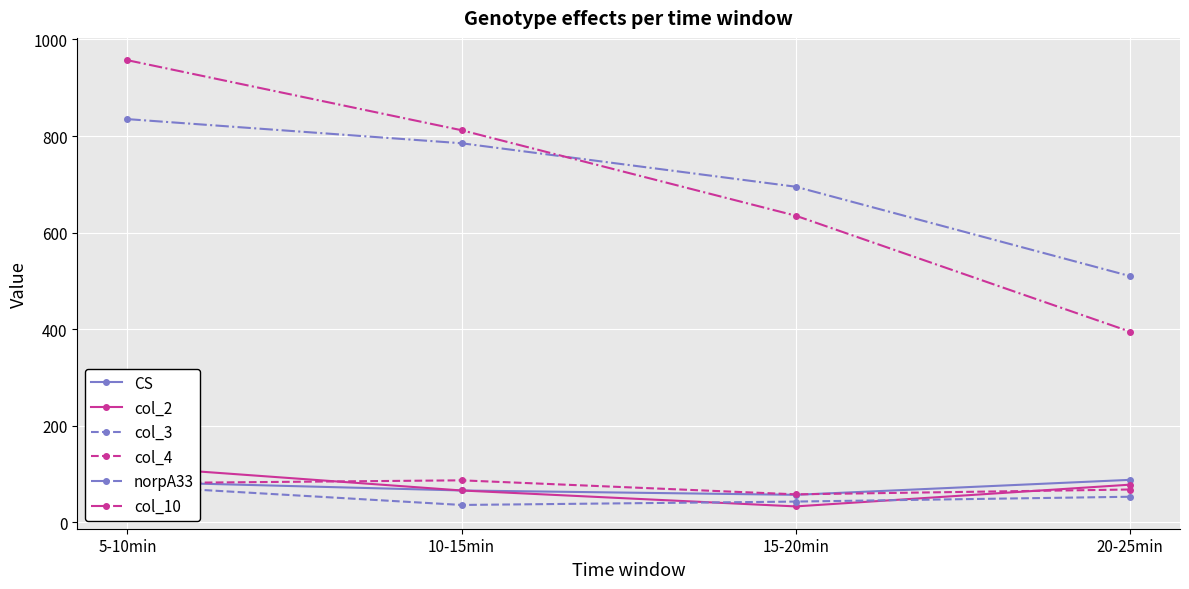

True or false: CS and col_3 intersect in this chart.

False